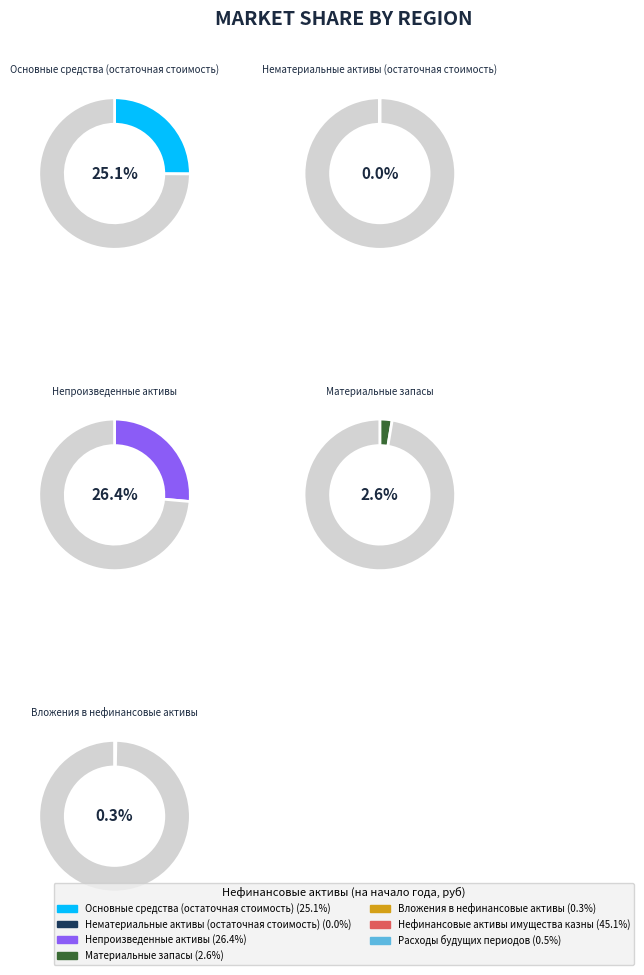

Combined, do Нематериальные активы
(остаточная стоимость) and Расходы будущих периодов account for over 50%?

No